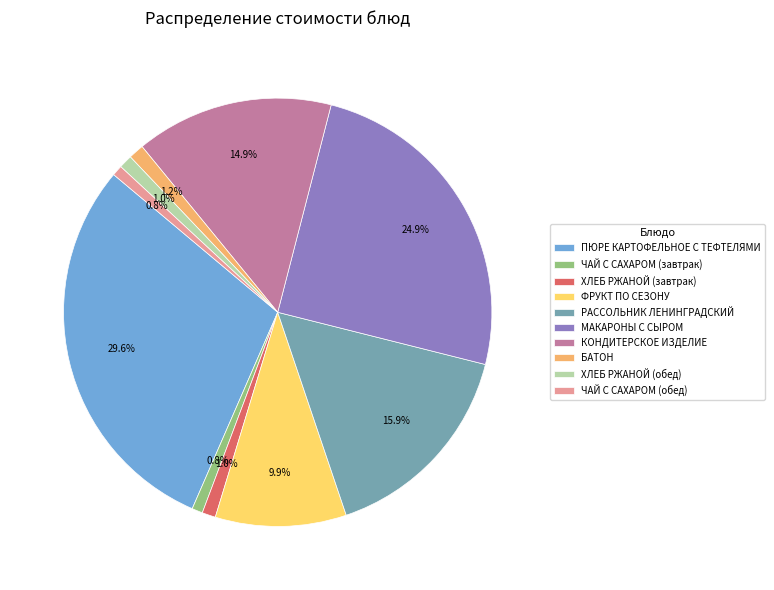

Count the number of slices in the pie.

10